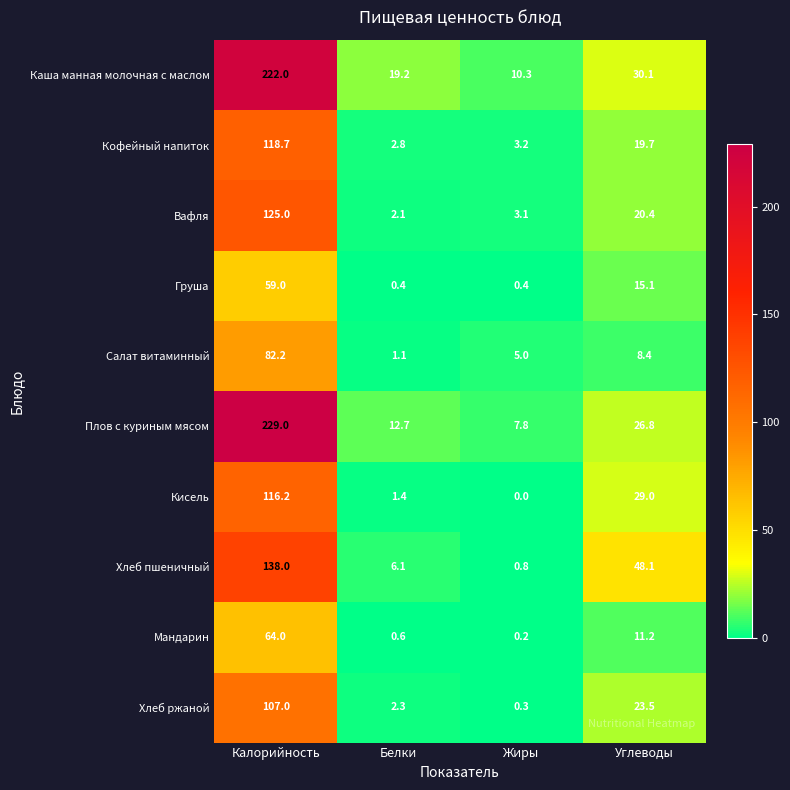

At which category does the chart reach its minimum across all series?

Жиры